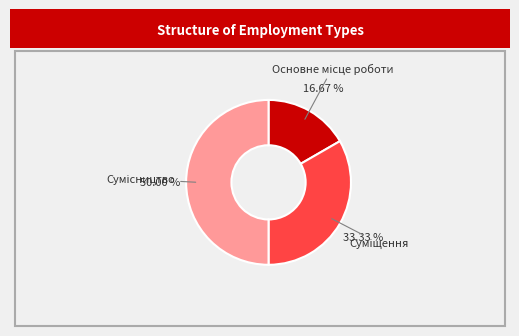

Is Сумісництво the majority of the pie?

No